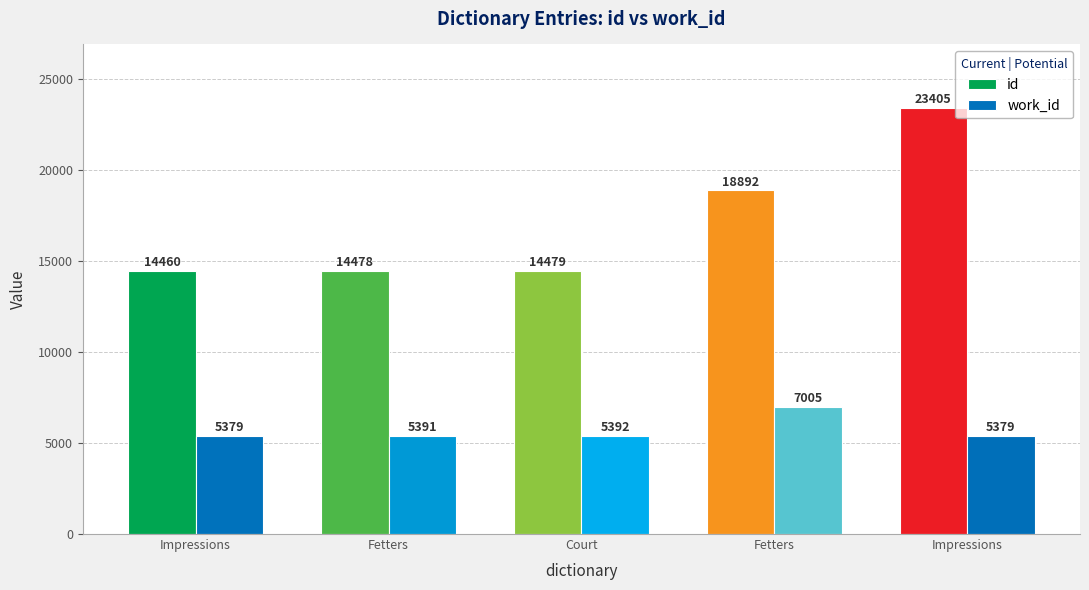

What is the highest value of the id series?

23405